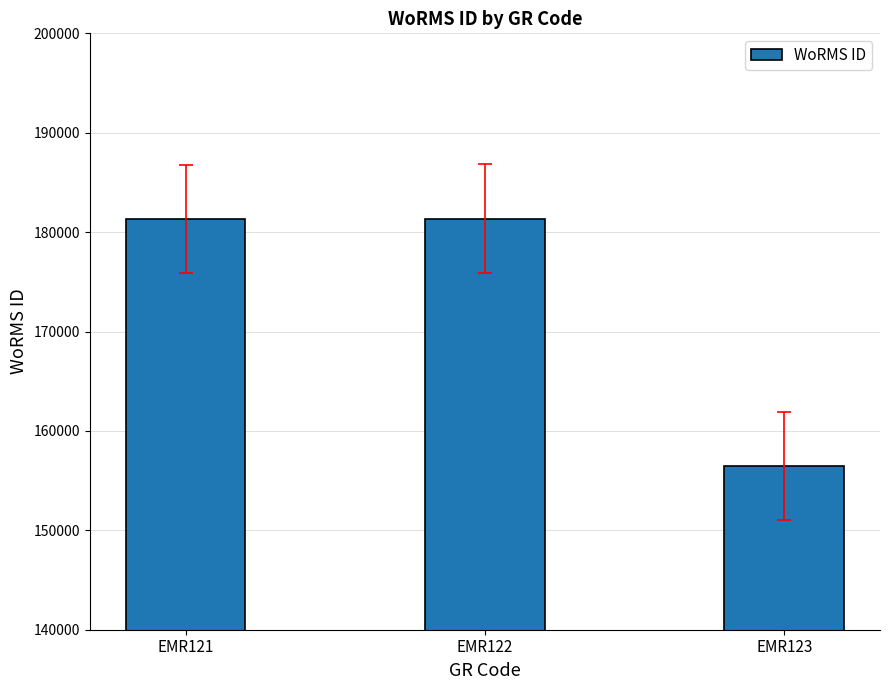

How many values are below 181362?

1